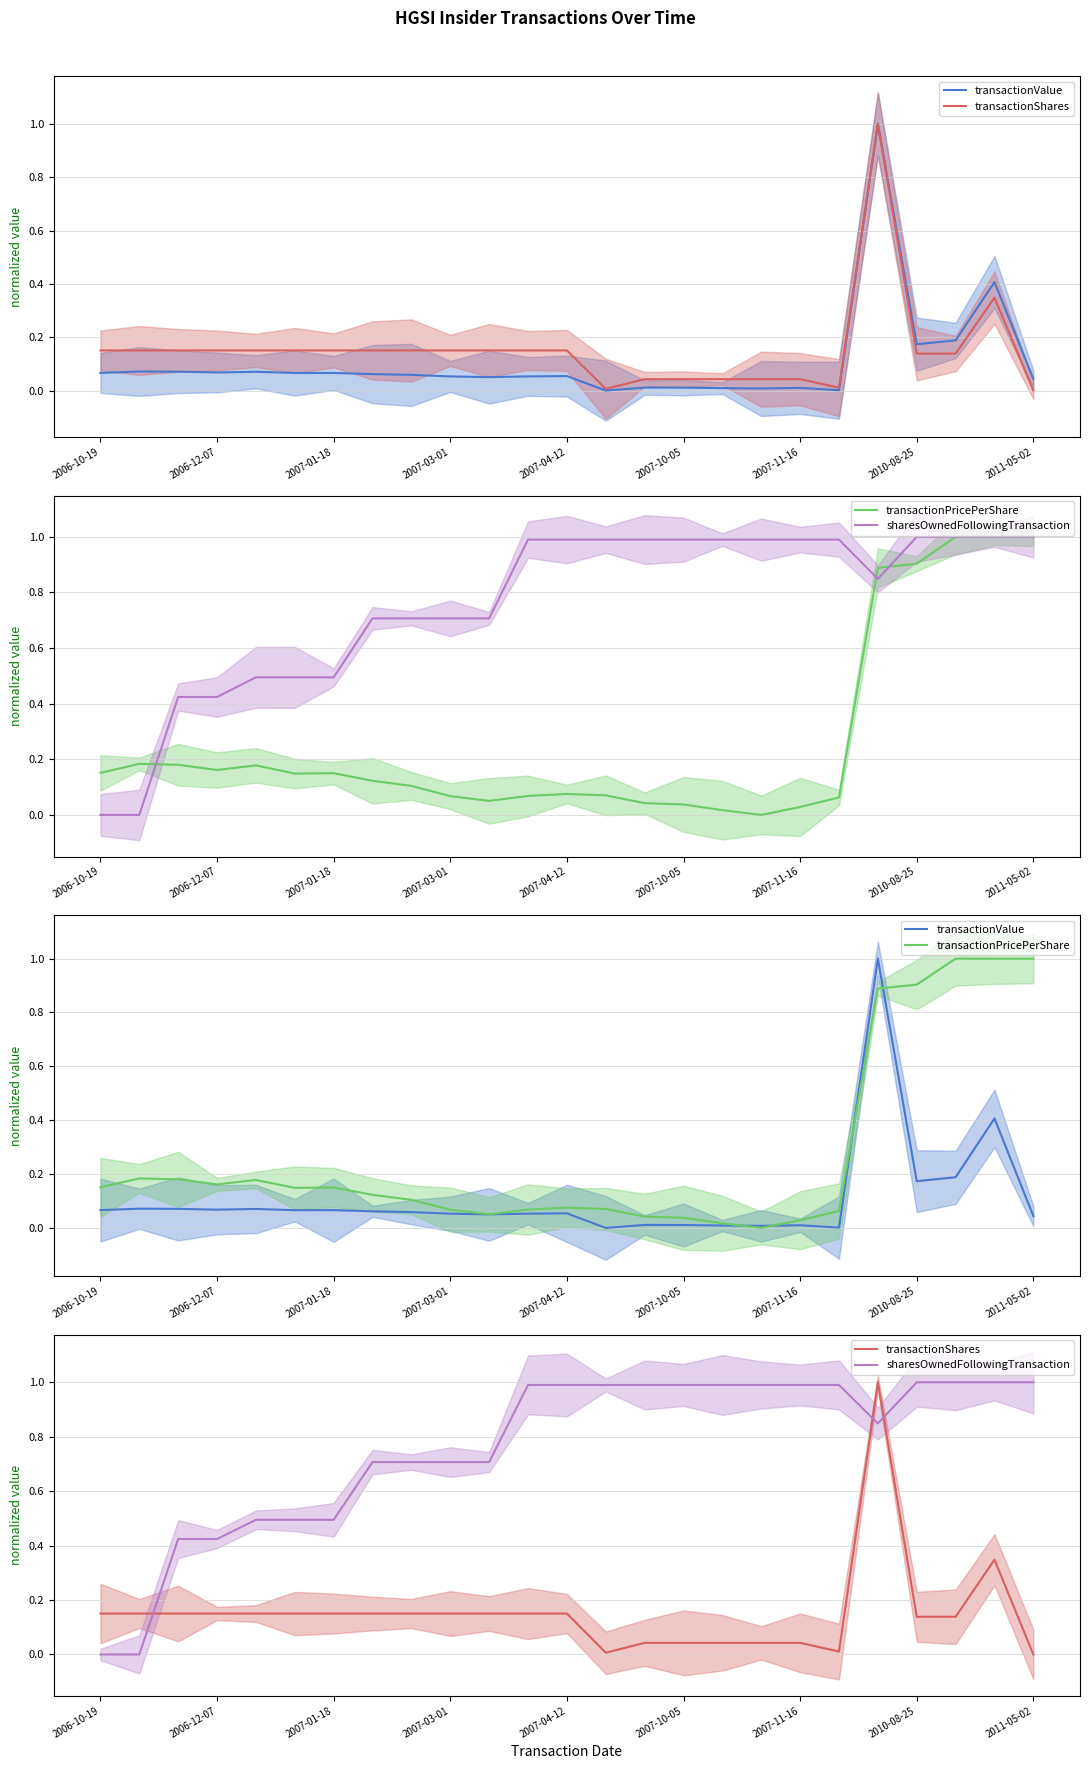

Which series changed the most between 9 and 17?

sharesOwnedFollowingTransaction